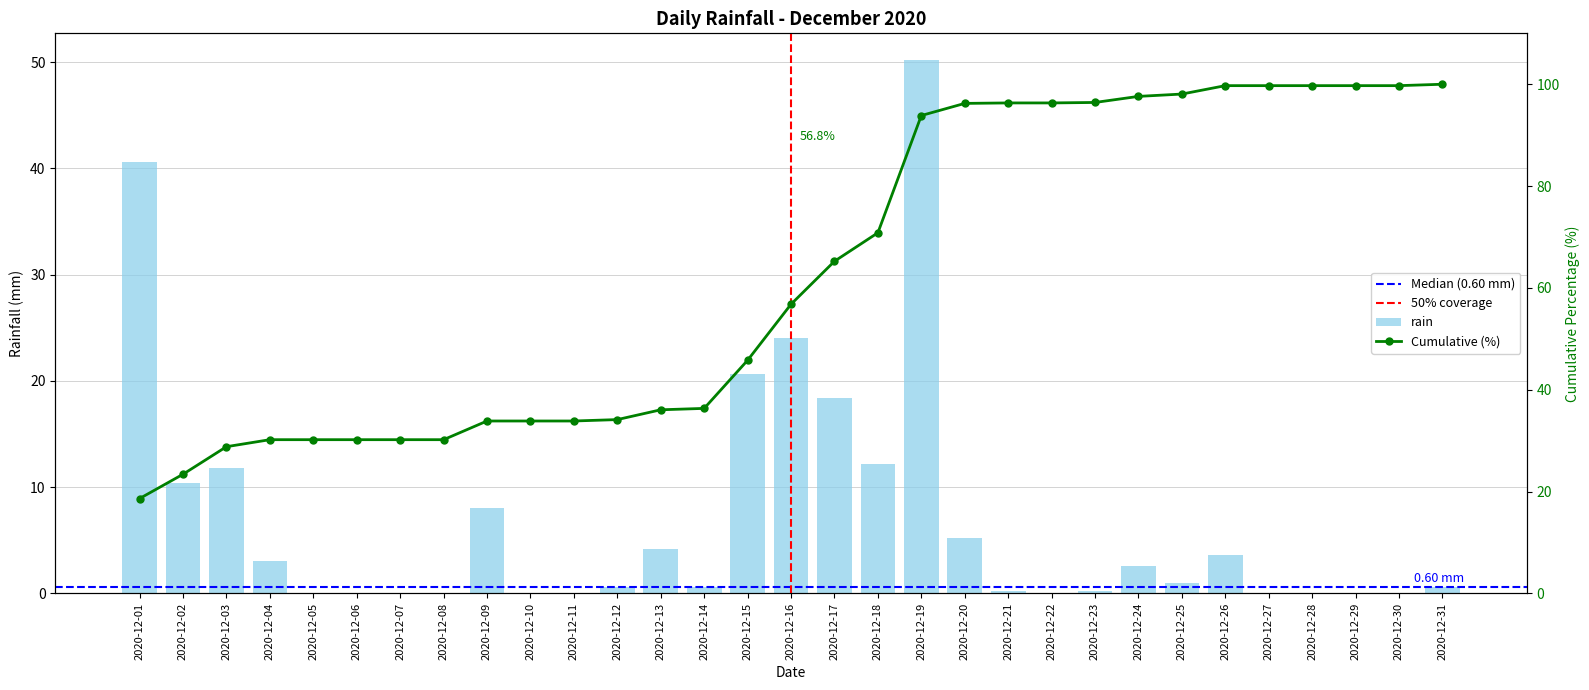

What value does the data have at 2020-12-02?

10.4